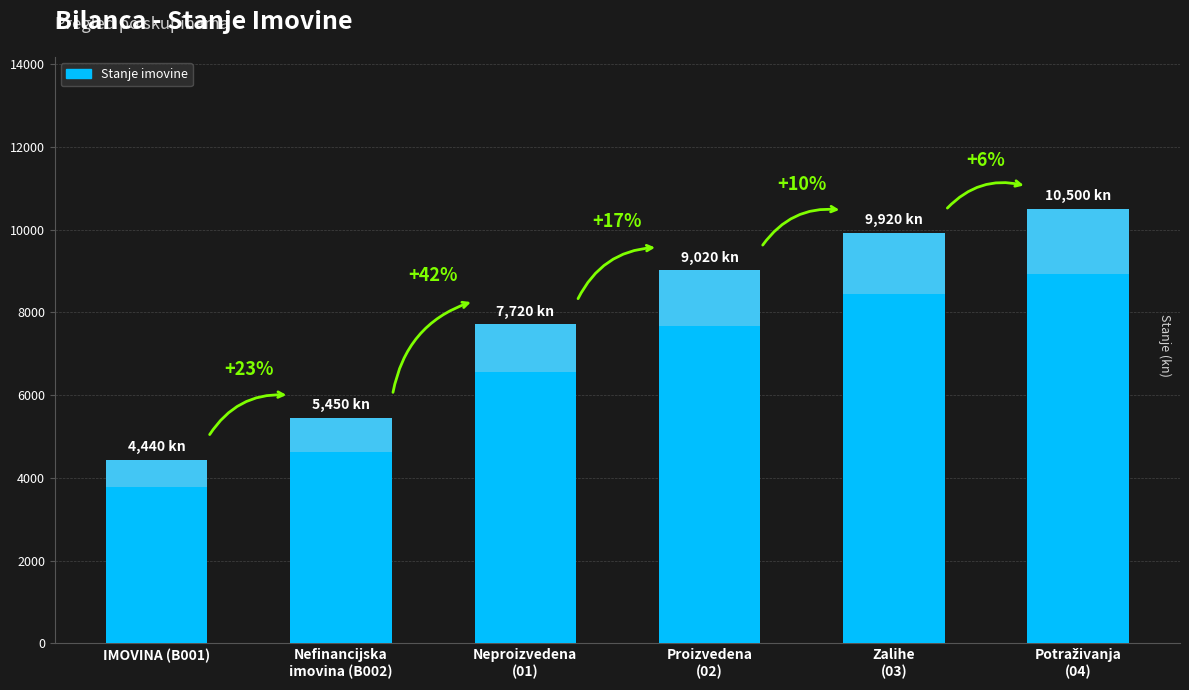

What is the value of the 4th bar from the left?

9020